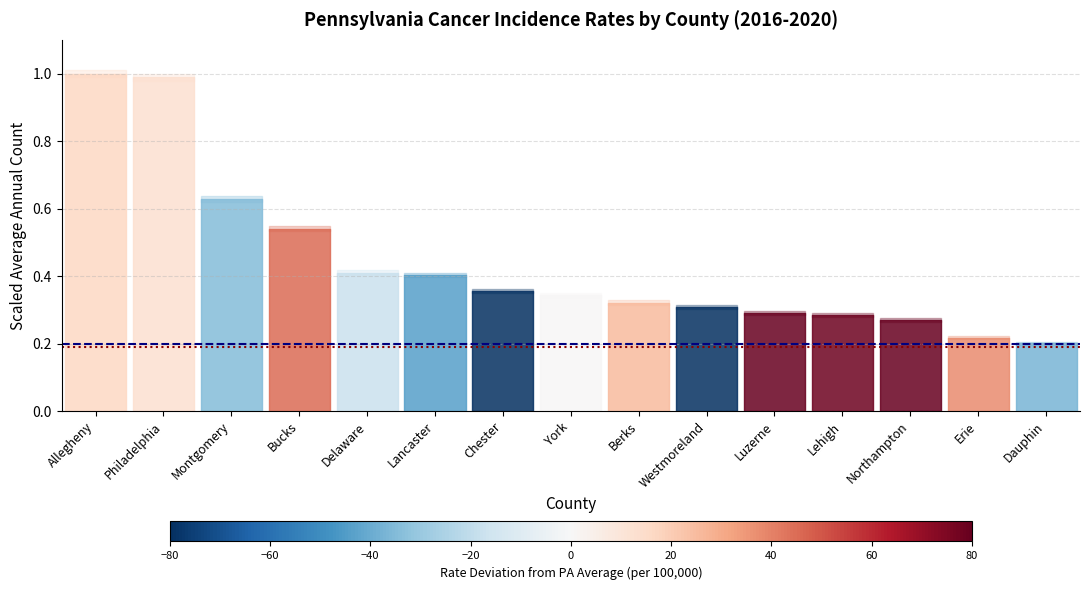

What is the maximum value for US Rate (1328.9)?

0.2